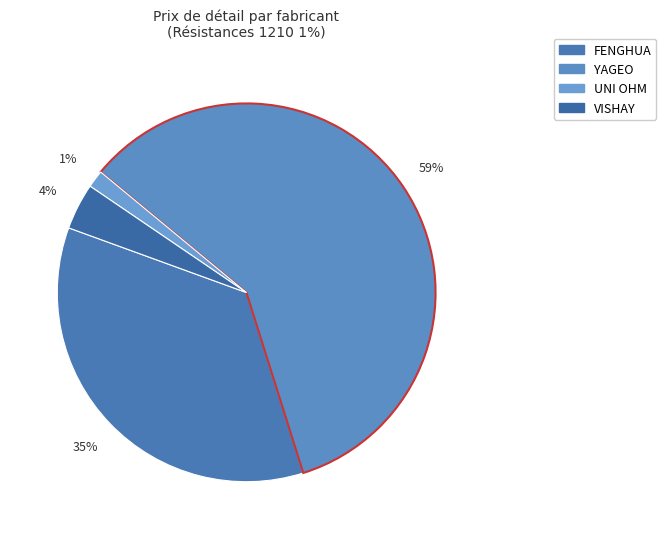

Count the number of slices in the pie.

4